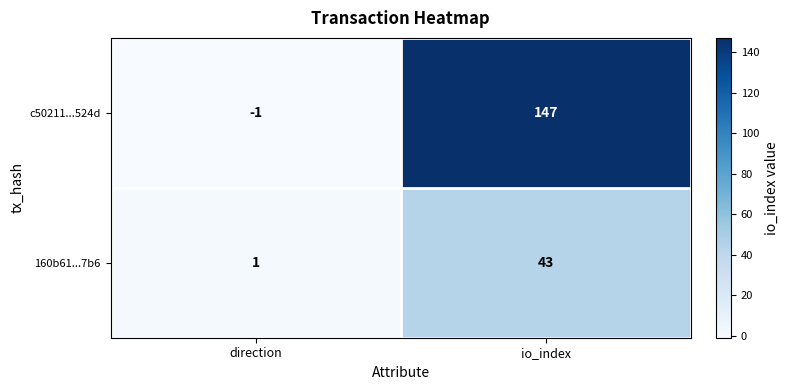

Count the number of categories in the chart.

2